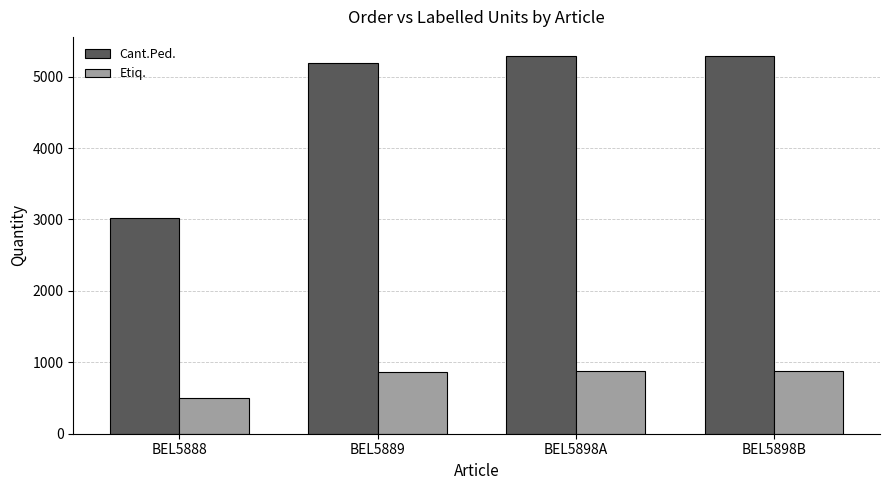

Which series has the widest spread of values?

Cant.Ped.